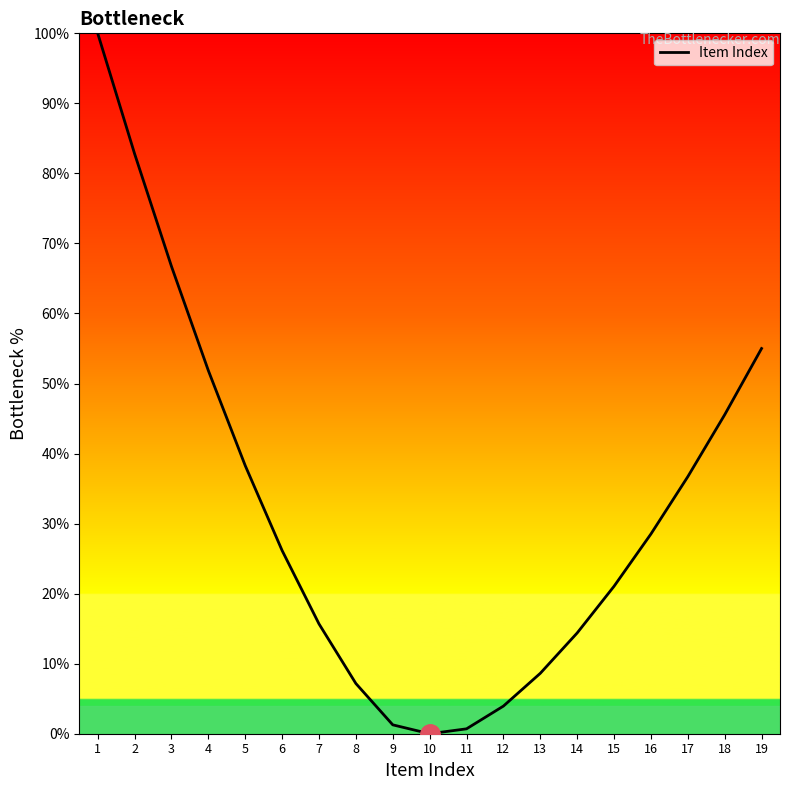

Reading right to left, transcribe all the data shown in this chart.

19=55.0	18=45.5	17=36.7	16=28.5	15=21.1	14=14.4	13=8.6	12=3.9	11=0.7	10=0.0	9=1.3	8=7.2	7=15.7	6=26.2	5=38.3	4=51.8	3=66.7	2=82.8	1=100.0